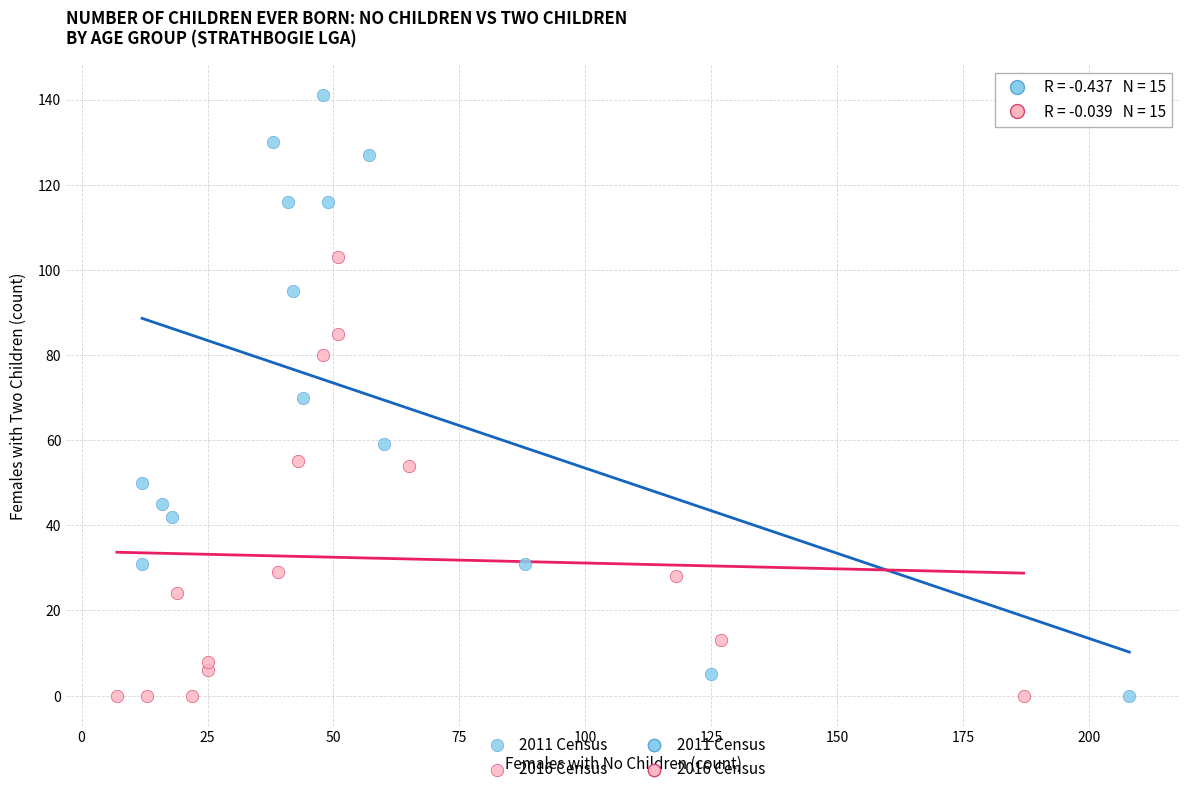

Which series has the largest Y range (max minus min)?

2011 Census